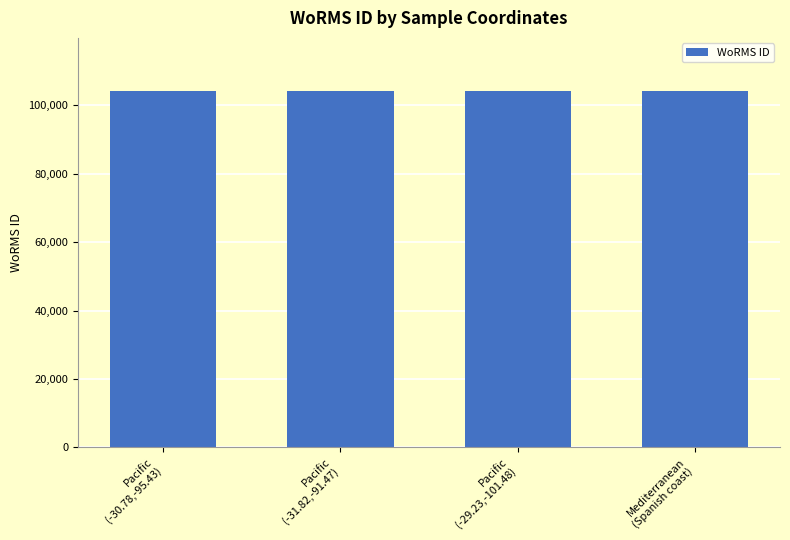

What is the sum of all values?

415979